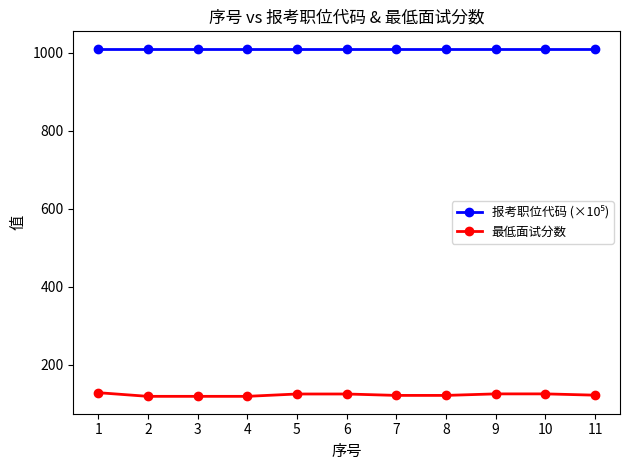

What is the spread (max minus min) of values at 4?

890.4